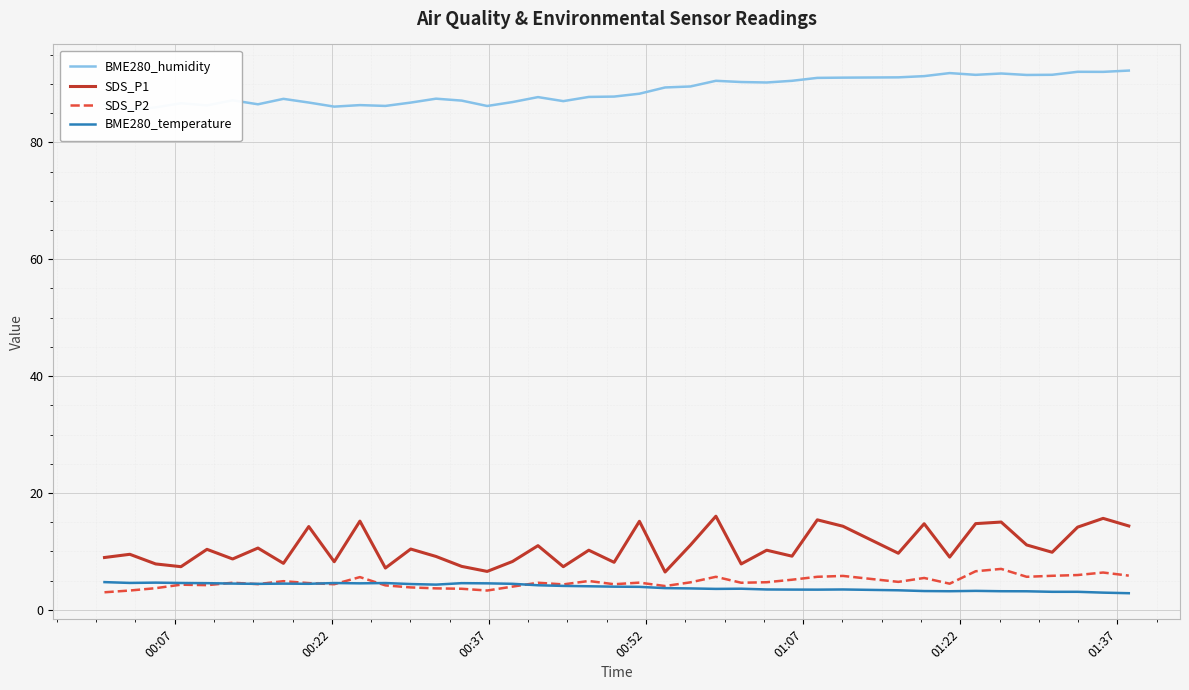

True or false: BME280_temperature and SDS_P1 cross at least once.

False